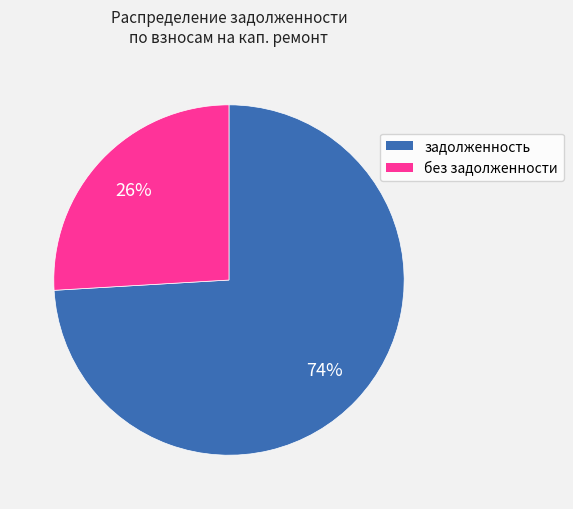

To the nearest percent, what is the average slice percentage?

50%